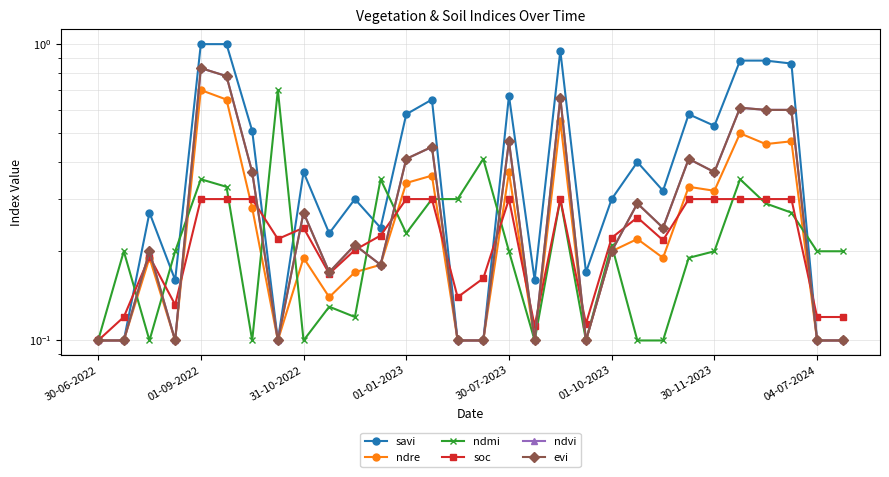

Is it true that savi equals 0.7 at 13?

True